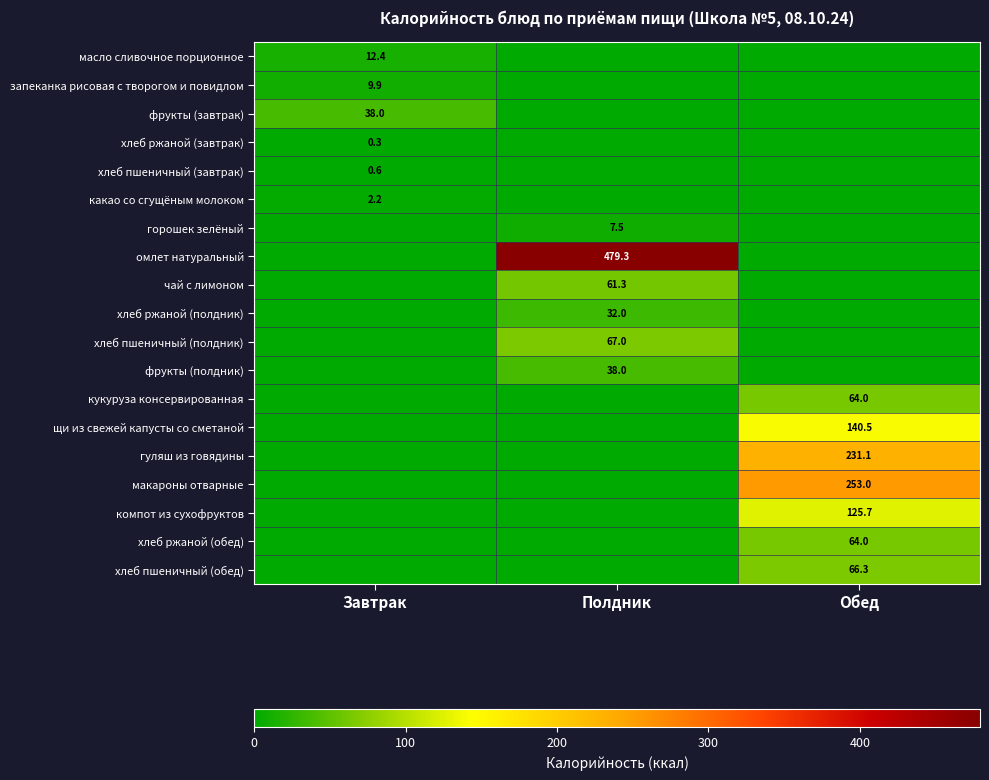

The хлеб ржаной (обед) series shows 64.0 at Обед. True or false?

True